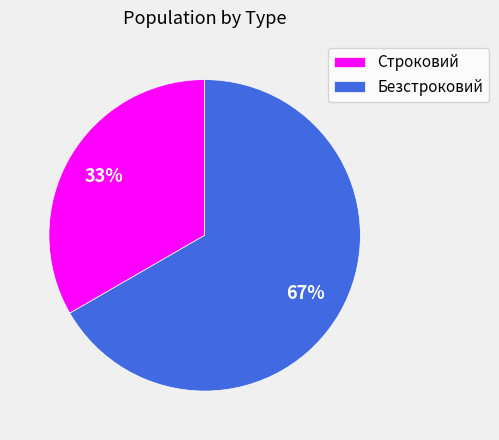

Is it true that Строковий is 24% of the pie?

False